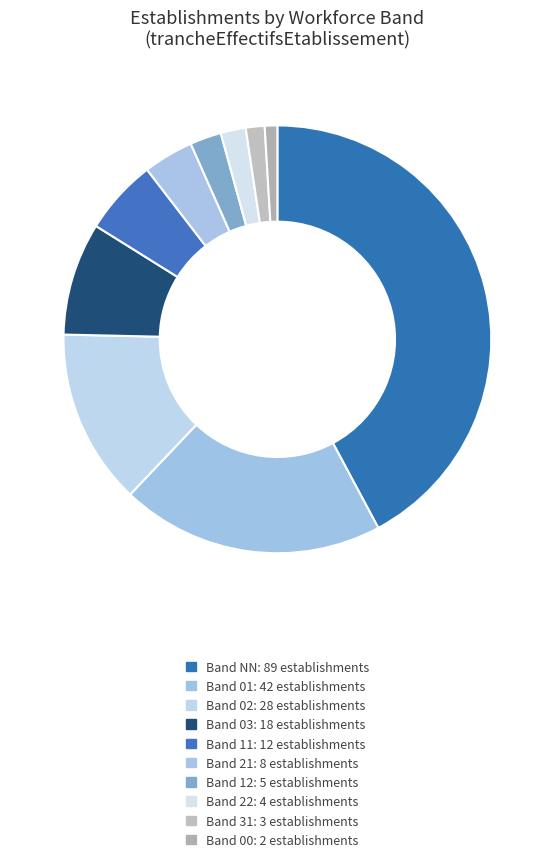

Is there a majority slice in this chart?

No